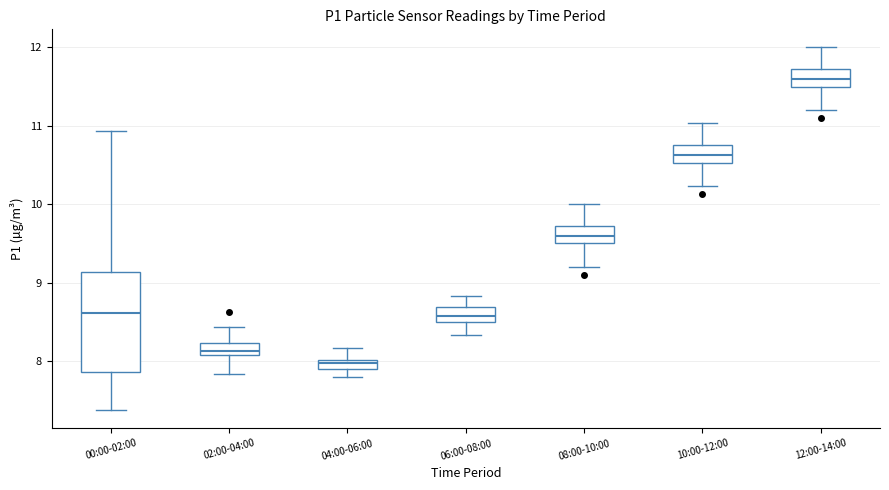

Which box's median line is the highest?

12:00-14:00